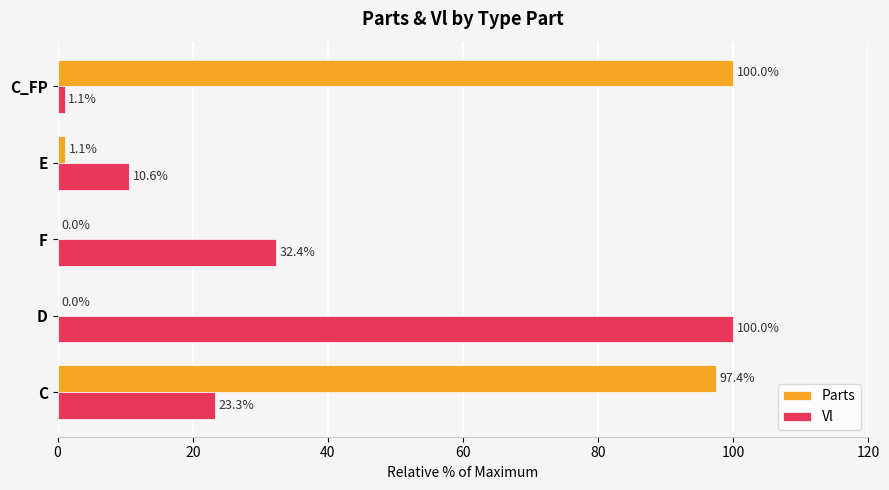

What is the maximum value shown in the chart?

100.0